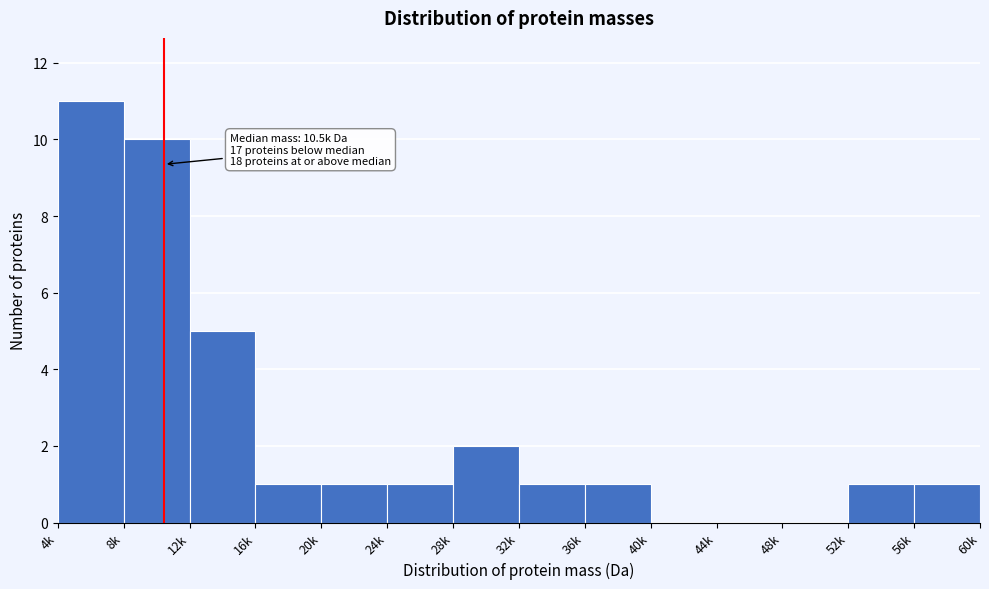

Reading right to left, list all the values displayed in this chart.

56k=1	52k=1	48k=0	44k=0	40k=0	36k=1	32k=1	28k=2	24k=1	20k=1	16k=1	12k=5	8k=10	4k=11